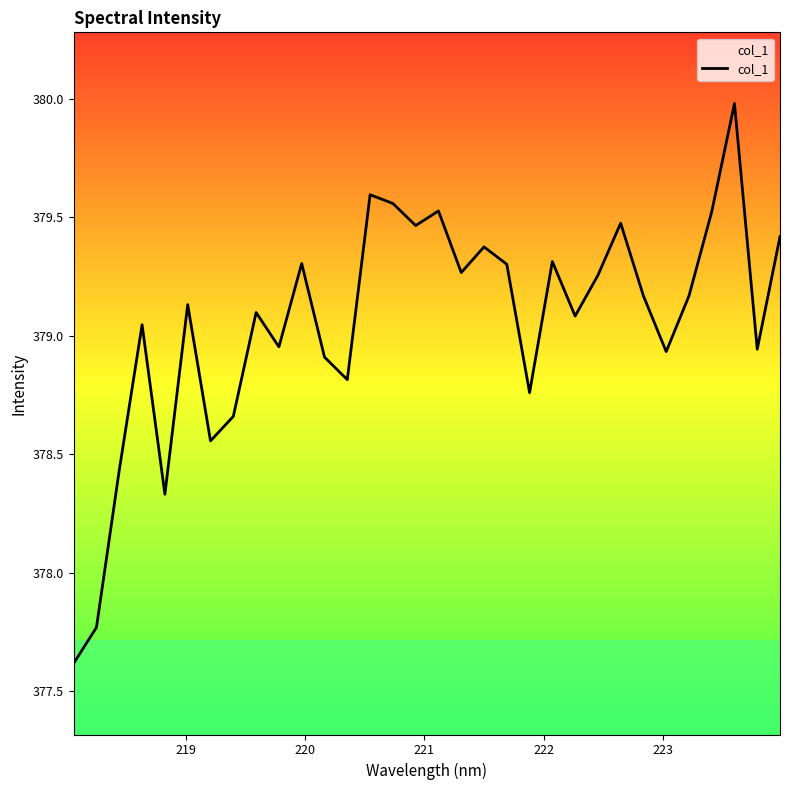

True or false: the data has more than 1 interior local peaks.

True